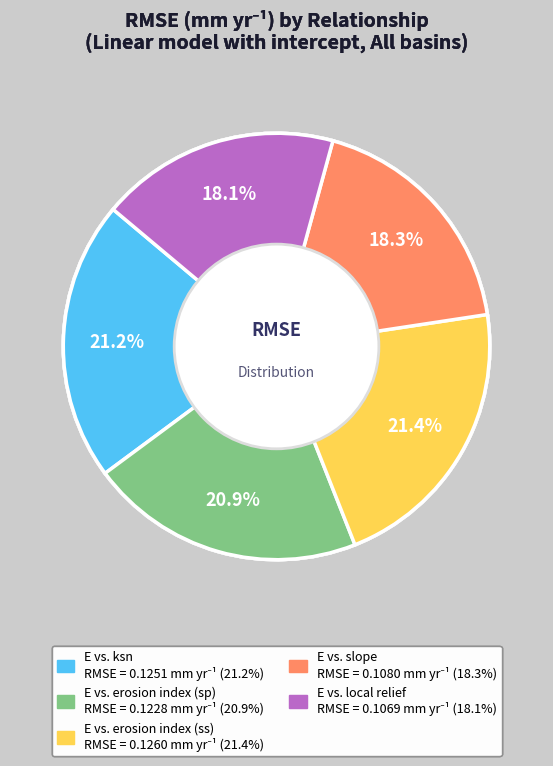

How many slices are in this pie chart?

5